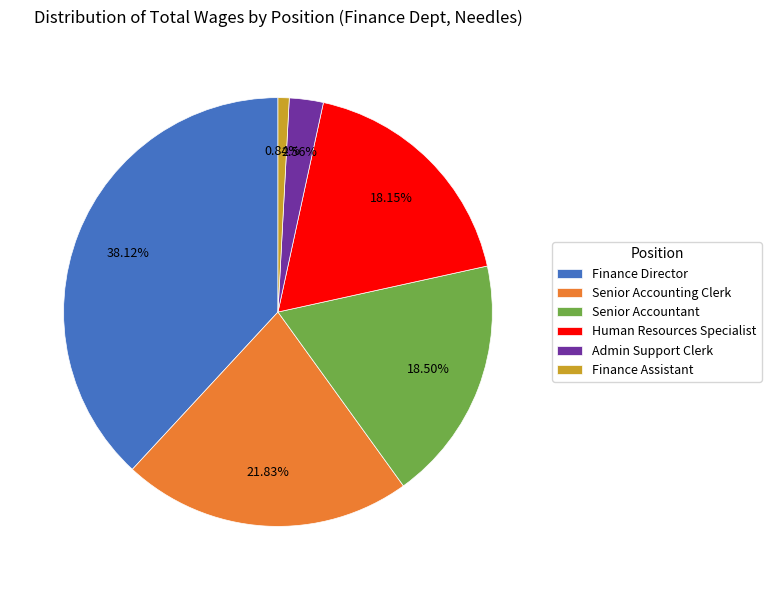

Between Finance Director and Finance Assistant, which is larger?

Finance Director